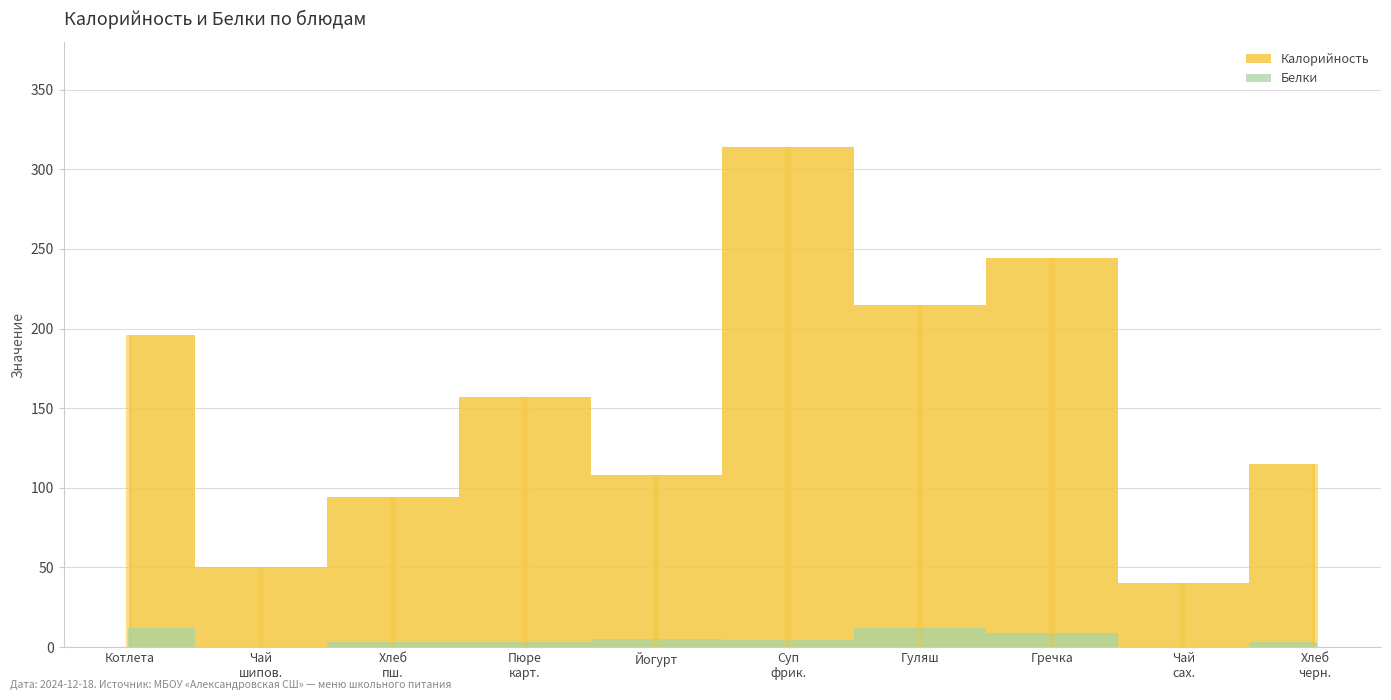

What are all the series names shown in the legend?

Калорийность, Белки